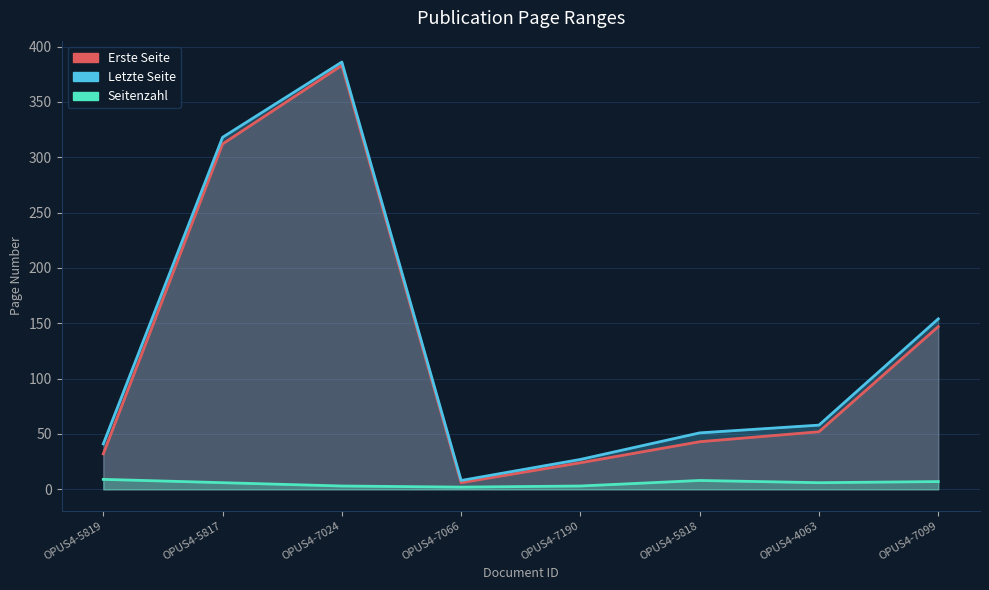

What is the sum of the Letzte Seite values at OPUS4-5817 and OPUS4-7190?

345